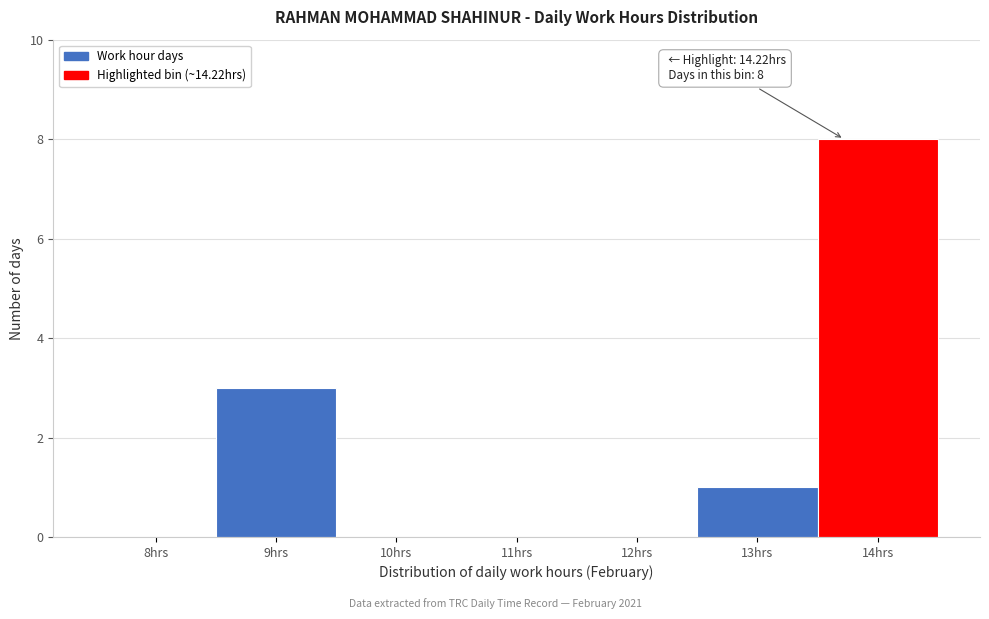

Reading left to right, extract all data points from this chart.

8hrs=0	9hrs=3	10hrs=0	11hrs=0	12hrs=0	13hrs=1	14hrs=8